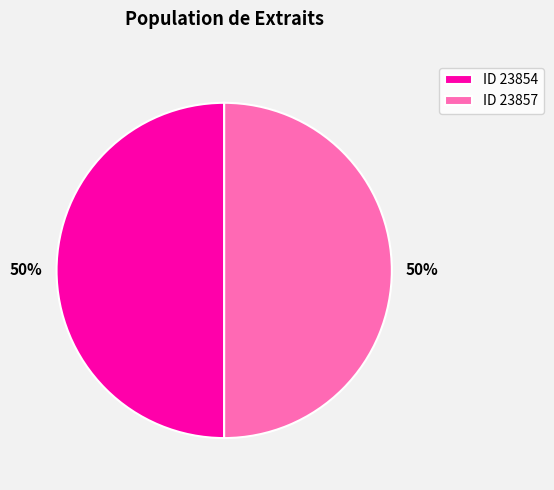

What is the ratio of the value at ID 23857 to the value at ID 23854?

1.0